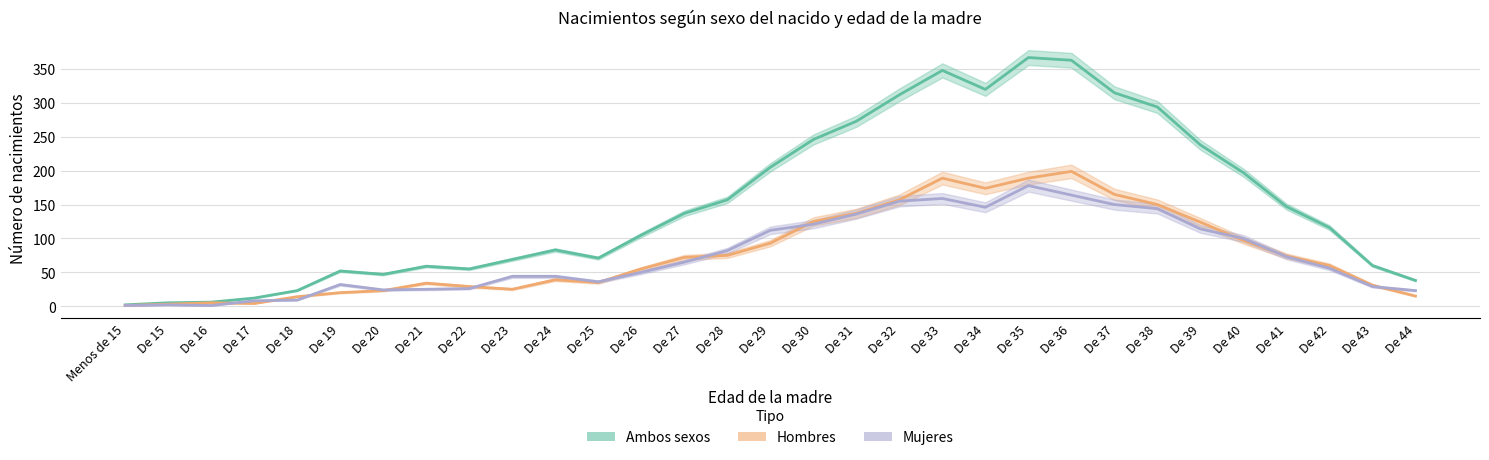

How many interior local valleys does the Hombres series have?

4